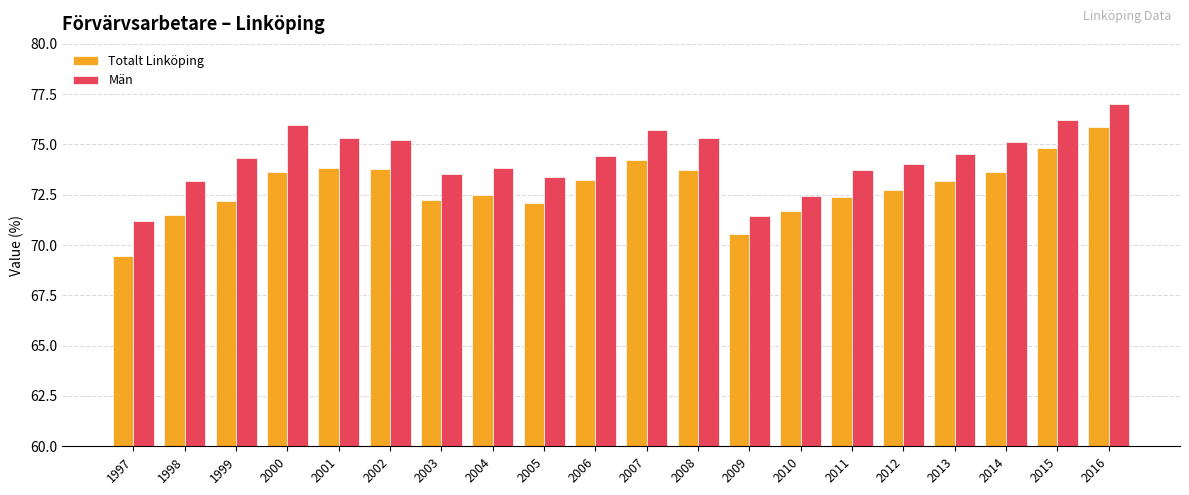

Rank the series at 1999 from lowest to highest value.

Totalt Linköping, Män